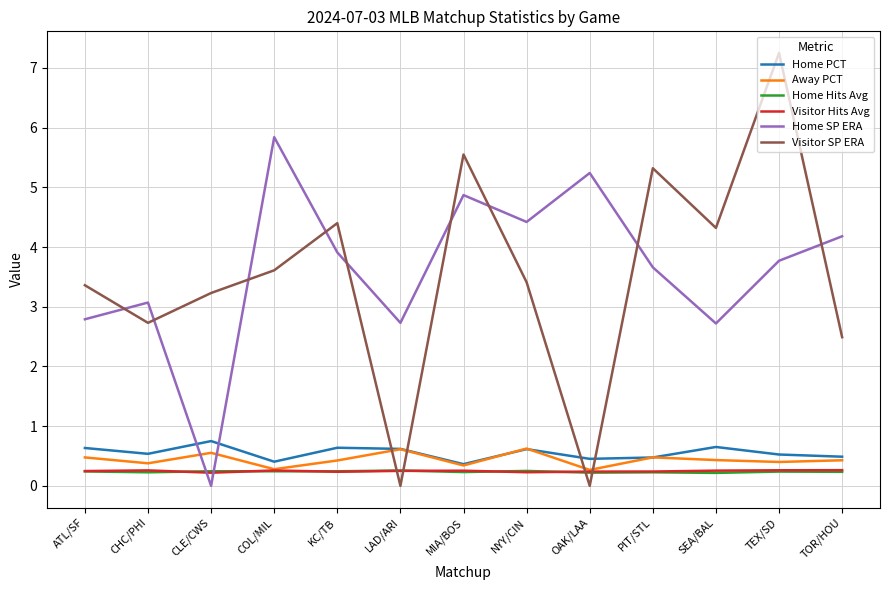

What are all the series names shown in the legend?

Home PCT, Away PCT, Home Hits Avg, Visitor Hits Avg, Home SP ERA, Visitor SP ERA